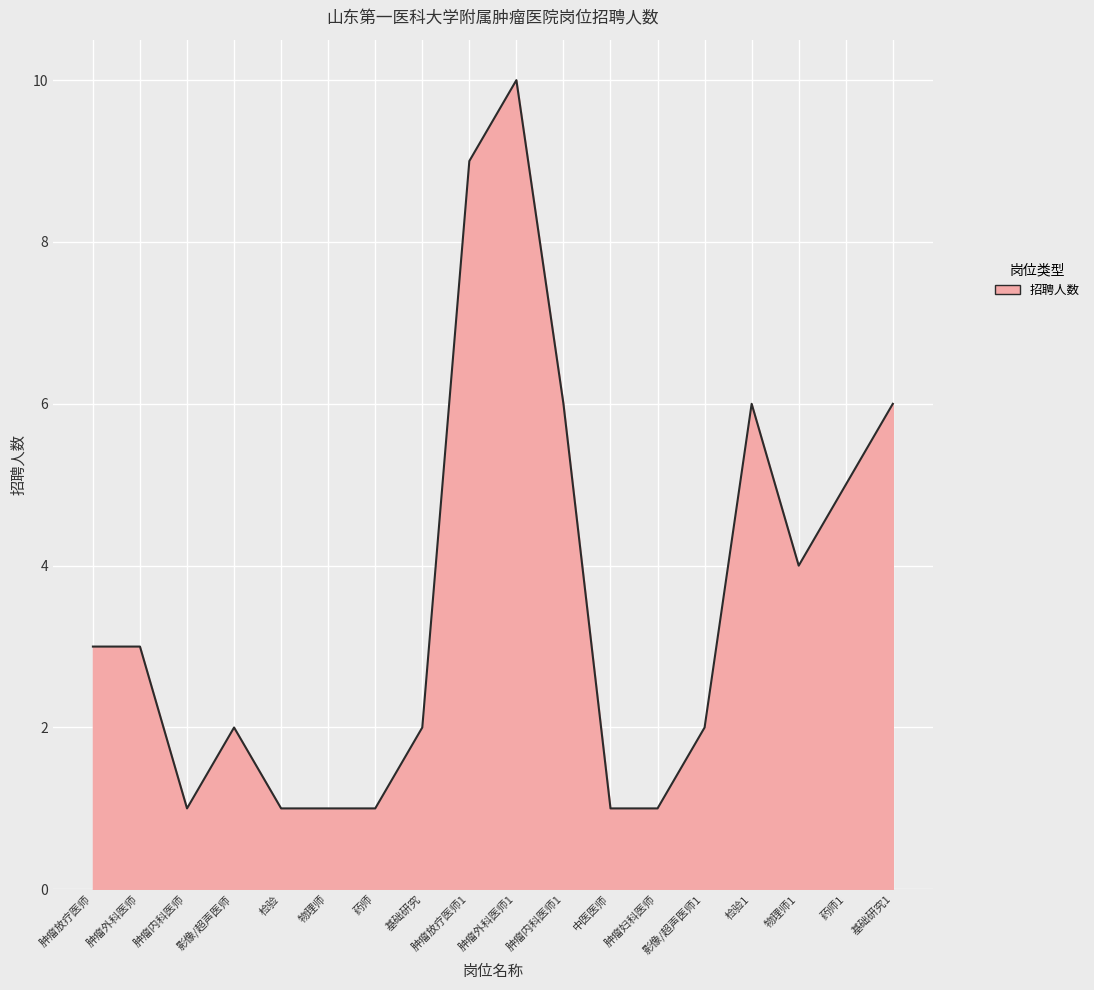

Count the values in the range 1 to 6.

16